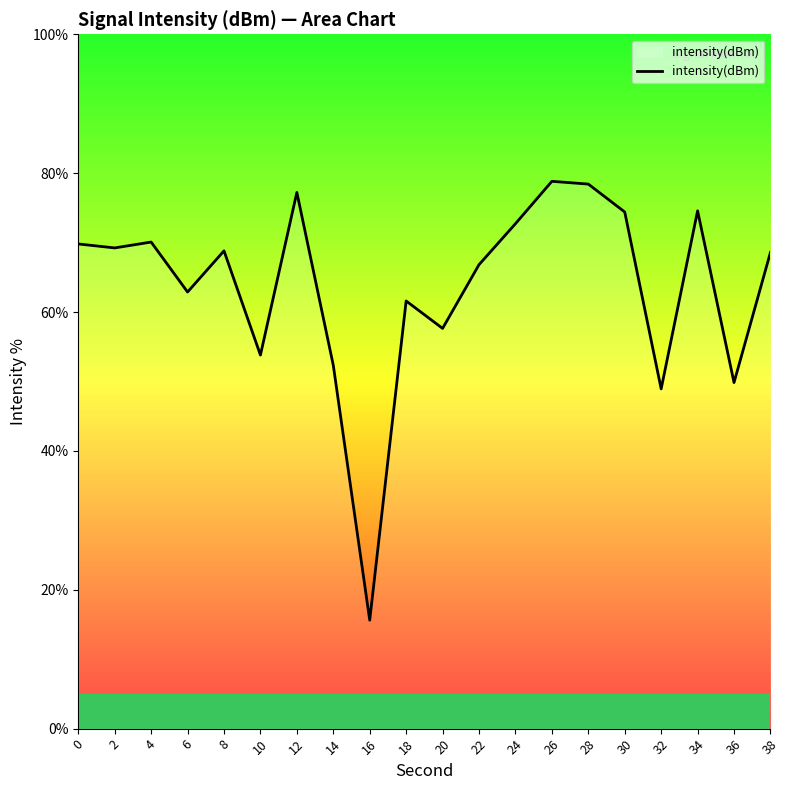

Where is the data nearest to the value 47?

32